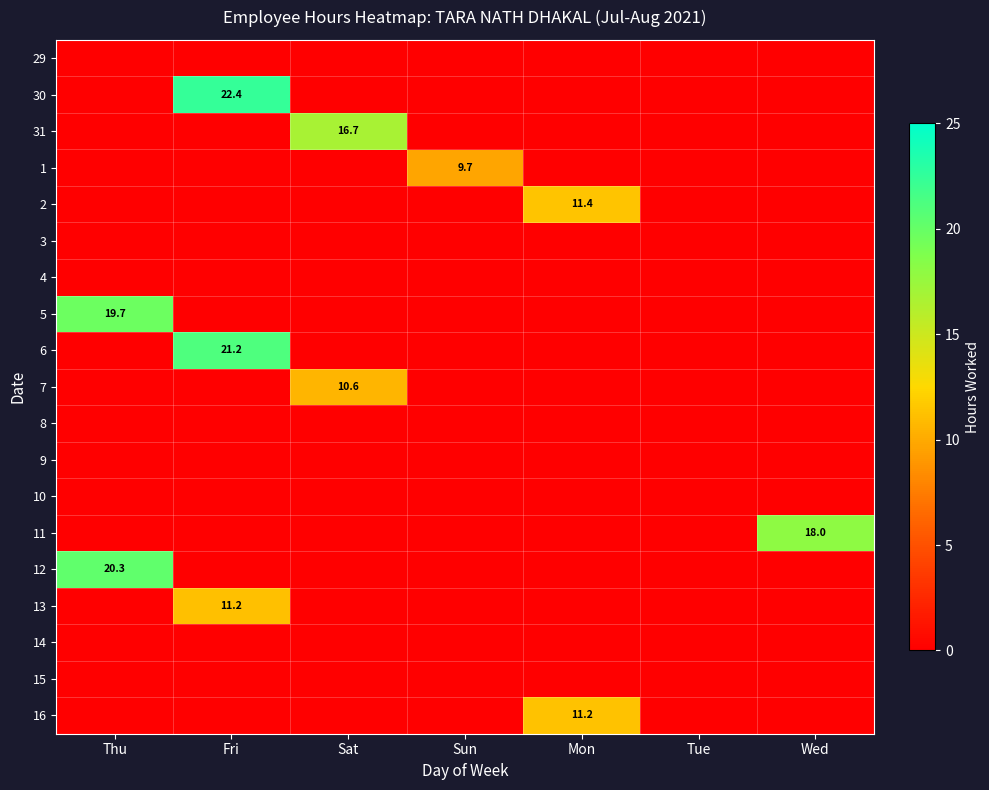

List the series in order of their peak value, highest first.

30, 6, 12, 5, 11, 31, 2, 16, 13, 7, 1, 29, 3, 4, 8, 9, 10, 14, 15